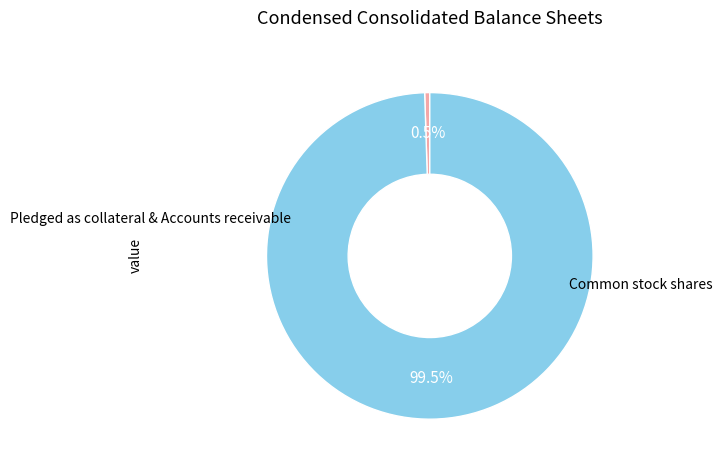

Does any single category account for the majority?

Yes